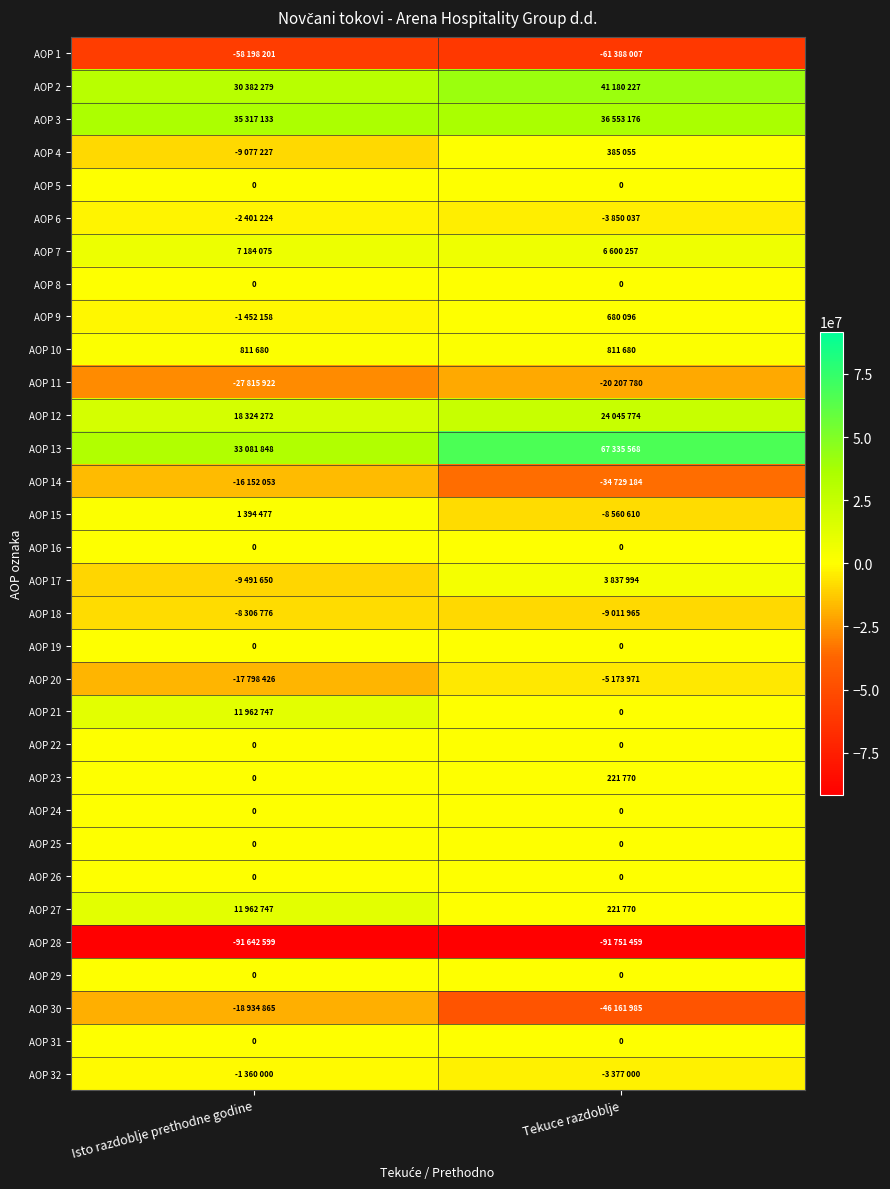

True or false: AOP 24 has a value of 0 at Isto razdoblje prethodne godine.

True